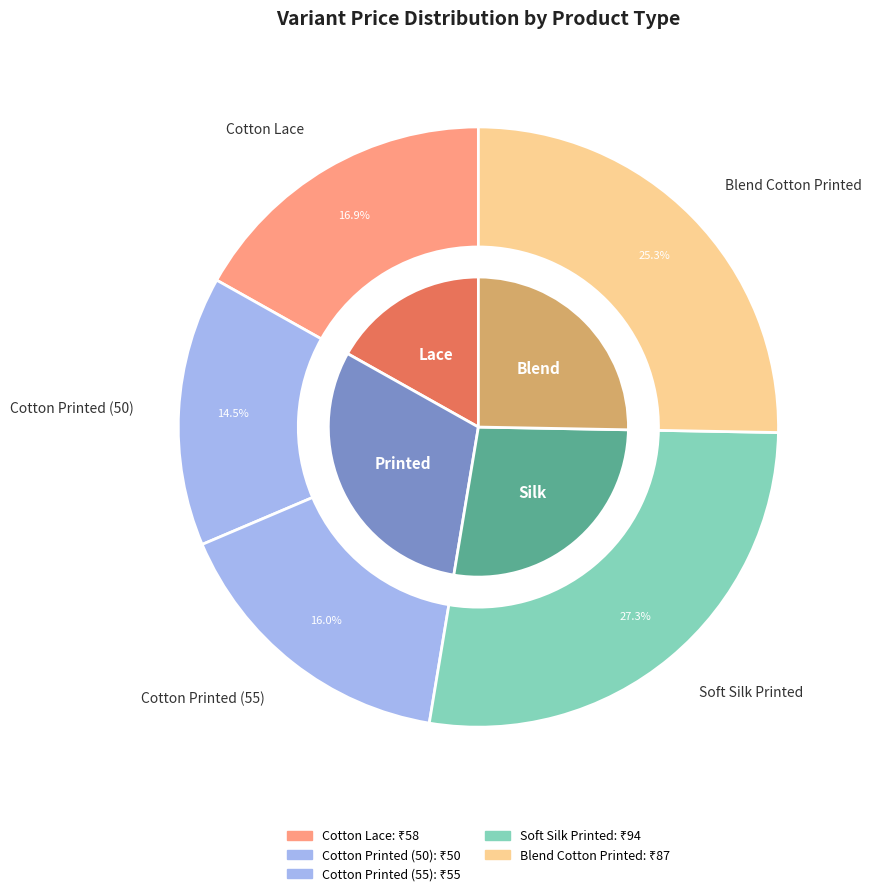

Is the sum of Cotton Printed (50) and Cotton Lace greater than half?

No